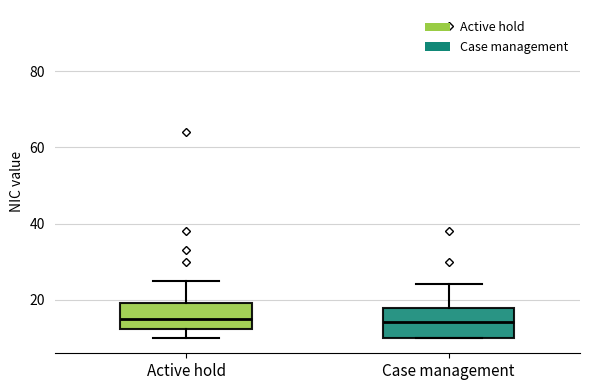

Reading left to right, read every box against the y-axis: the position of its median line, the range the box covers, and the ends of its whiskers. The values are not printed on the chart, so give them approximately, as read against the axis.

Active hold: median 16, box 12 to 20, whiskers 10 to 26
Case management: median 14, box 10 to 18, whiskers 10 to 24